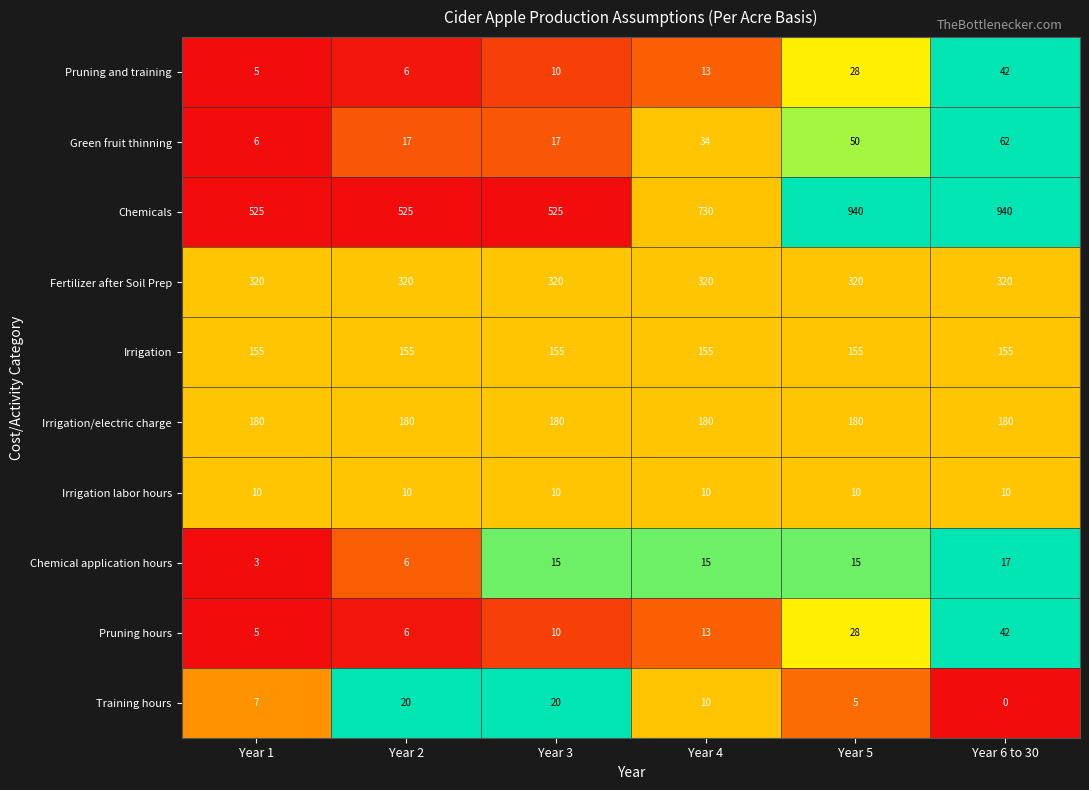

What is the average value of the Green fruit thinning series?

31